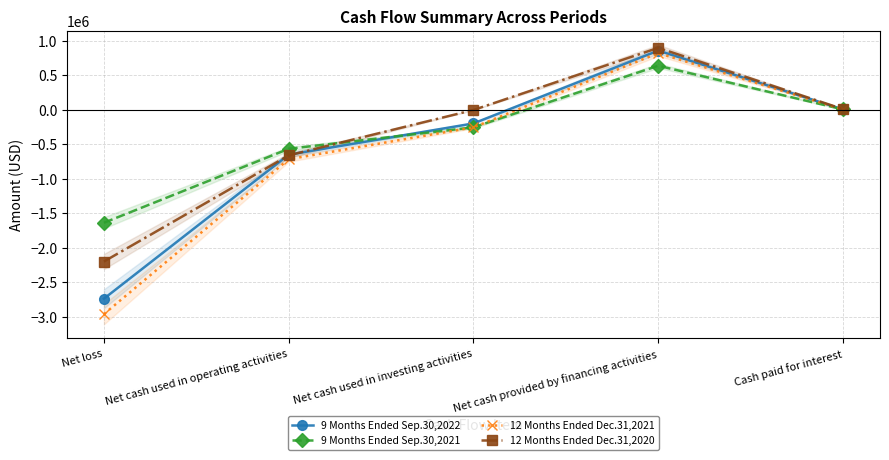

Between Net cash used in operating activities and Cash paid for interest, which series saw the biggest shift?

12 Months Ended Dec.31,2021